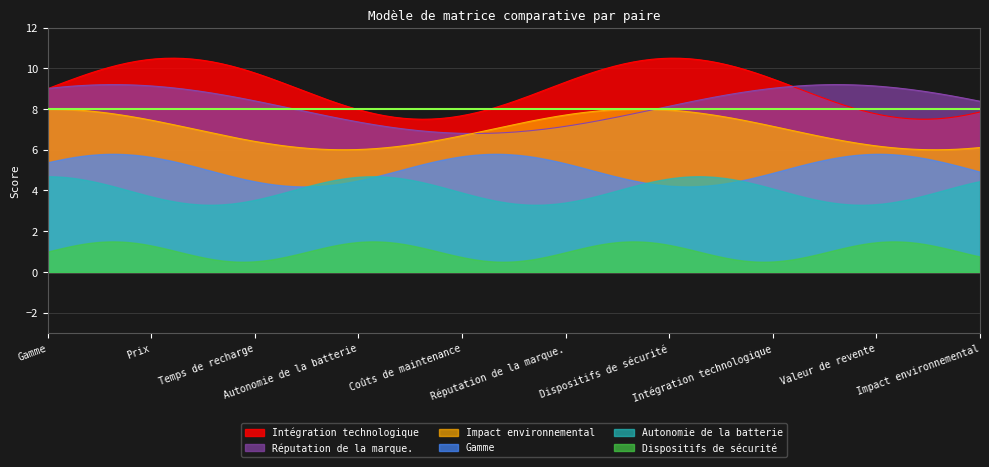

How many categories are shown in the chart?

200